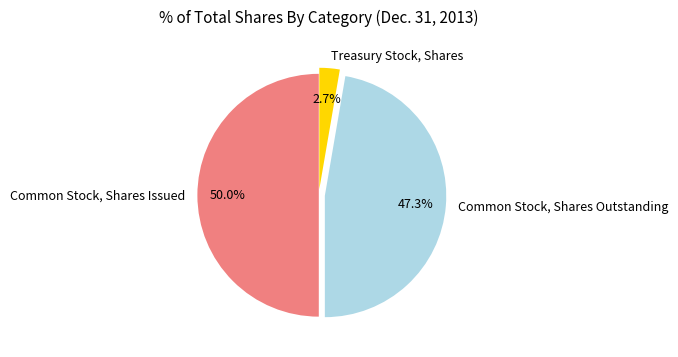

Is it true that Common Stock, Shares Outstanding is 56% of the pie?

False